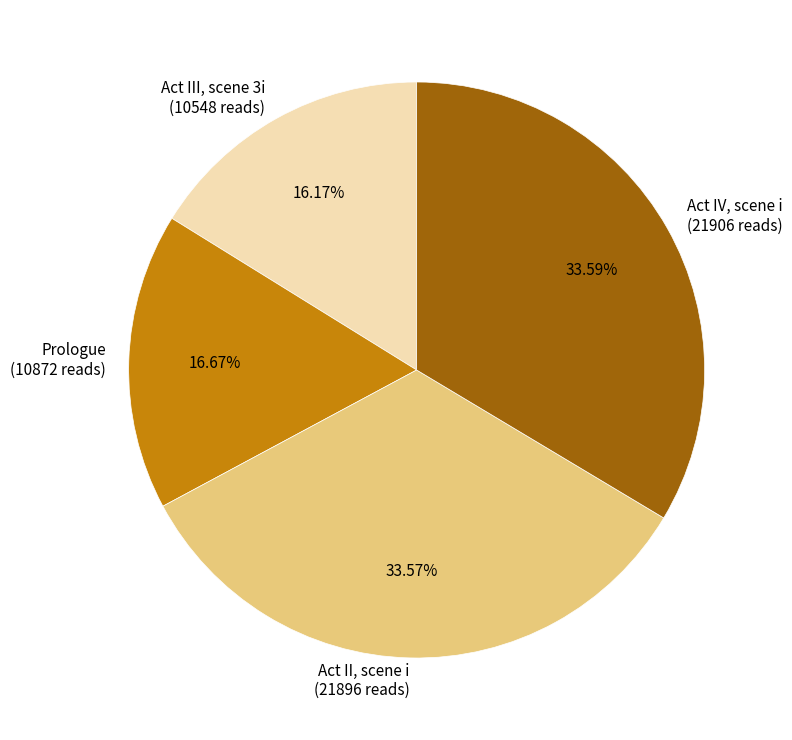

Is the sum of Act III, scene 3i and Prologue greater than half?

No